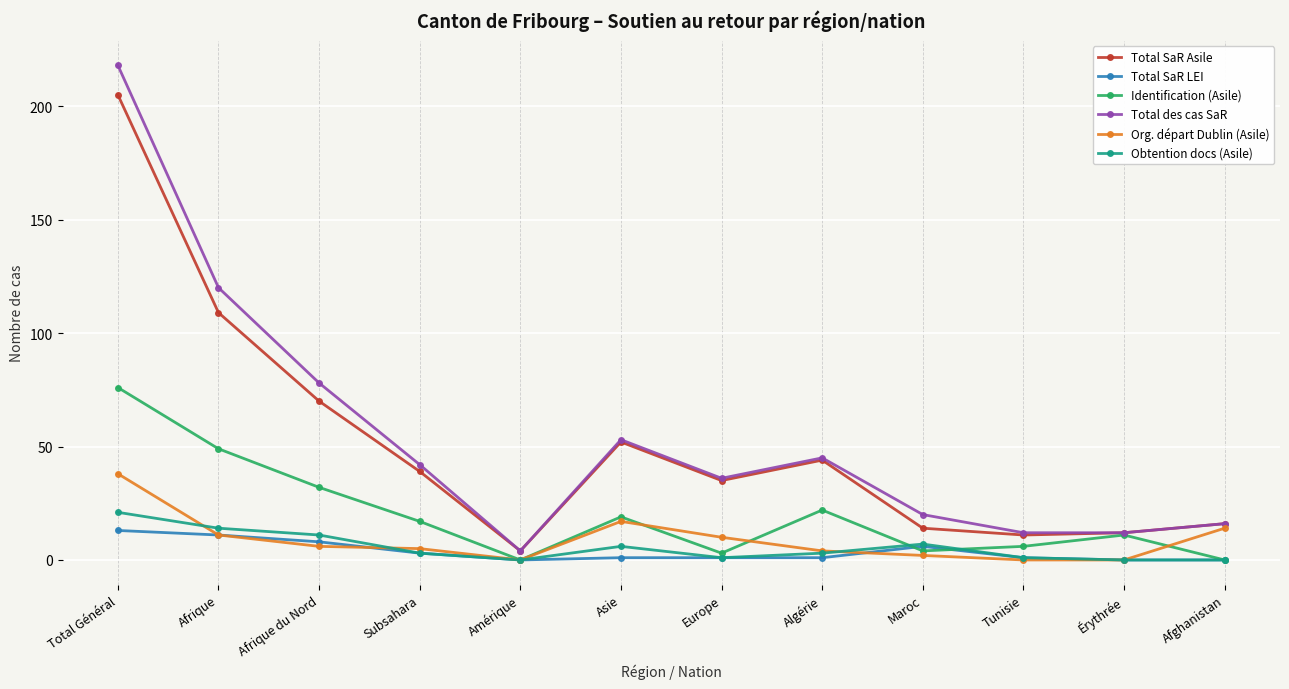

True or false: Obtention docs (Asile) has more than 1 interior local peaks.

True